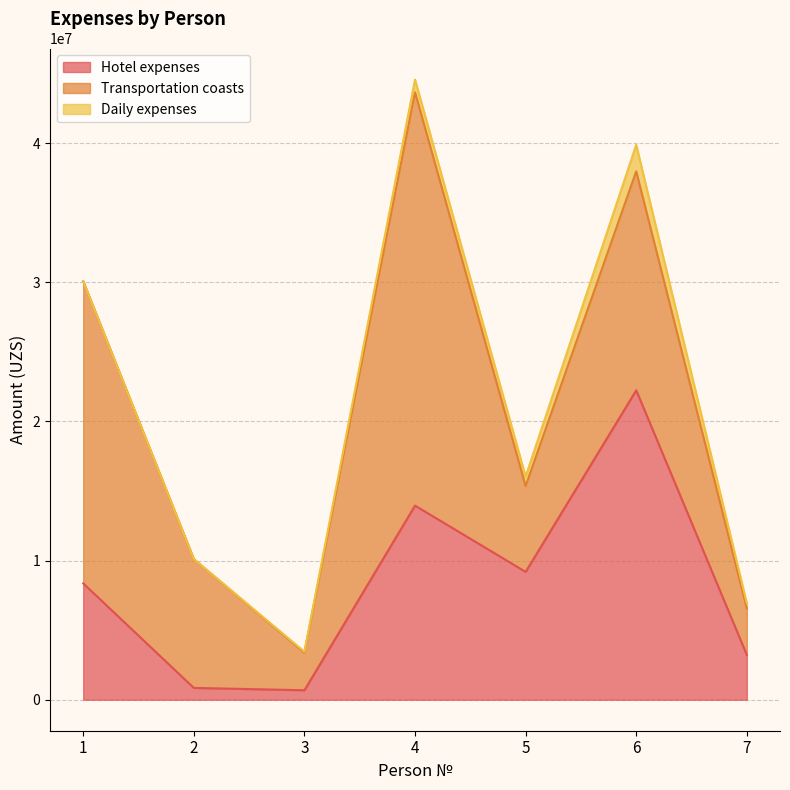

True or false: Hotel expenses has more than 0 points higher than both neighbors.

True